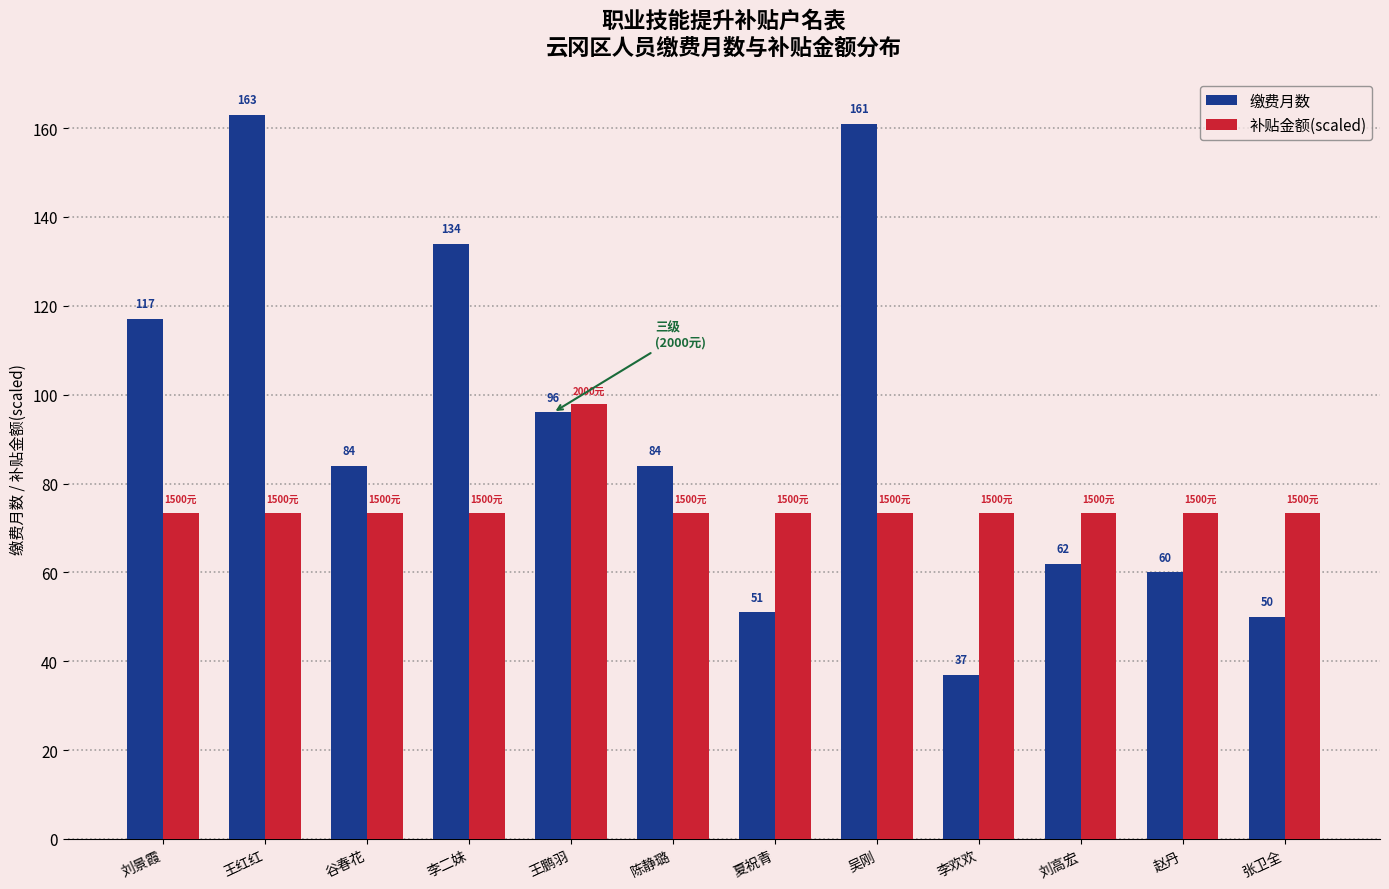

Is it true that 缴费月数 equals 60.0 at 赵丹?

True